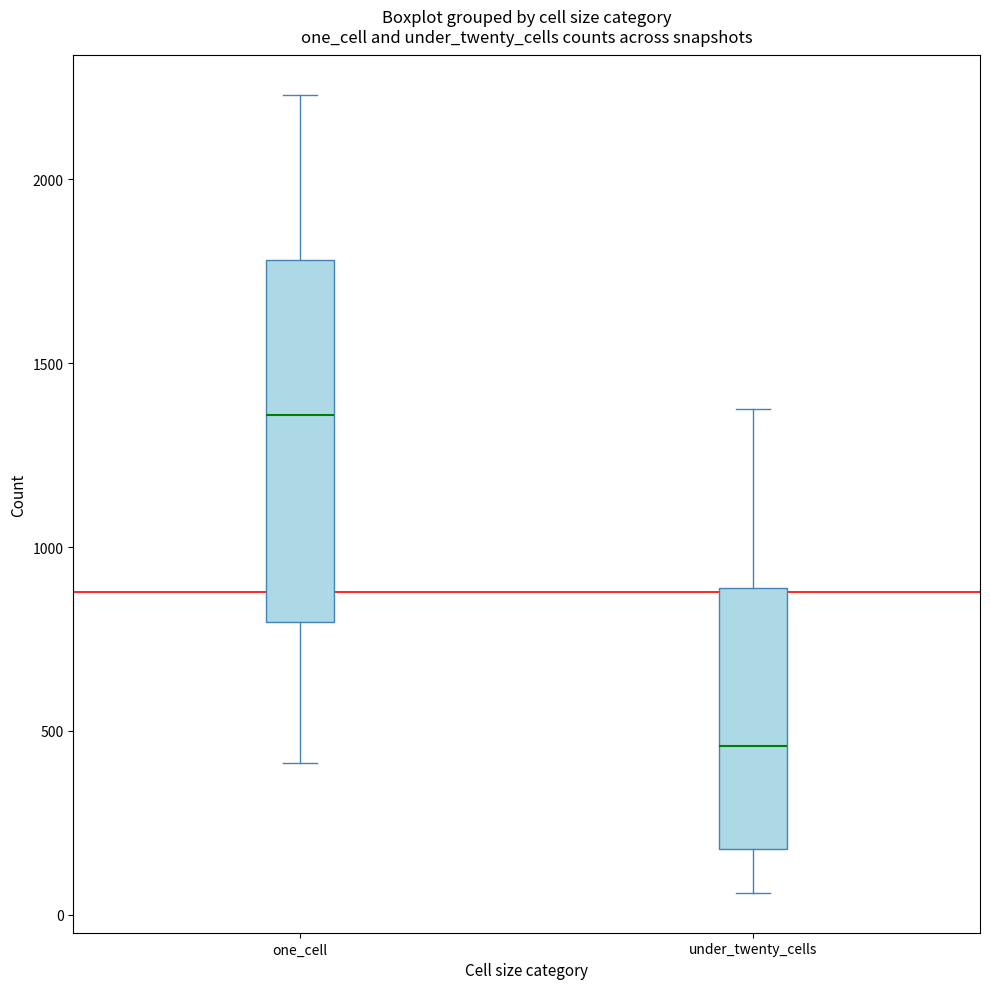

Which box is the tallest, from its lower edge to its upper edge?

one_cell